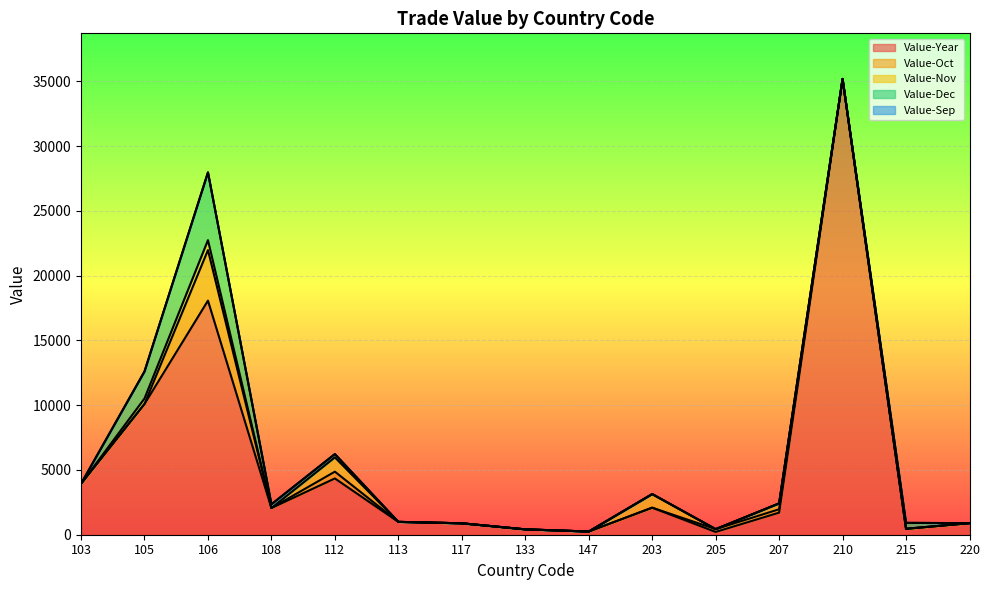

How many series are shown in this chart?

5